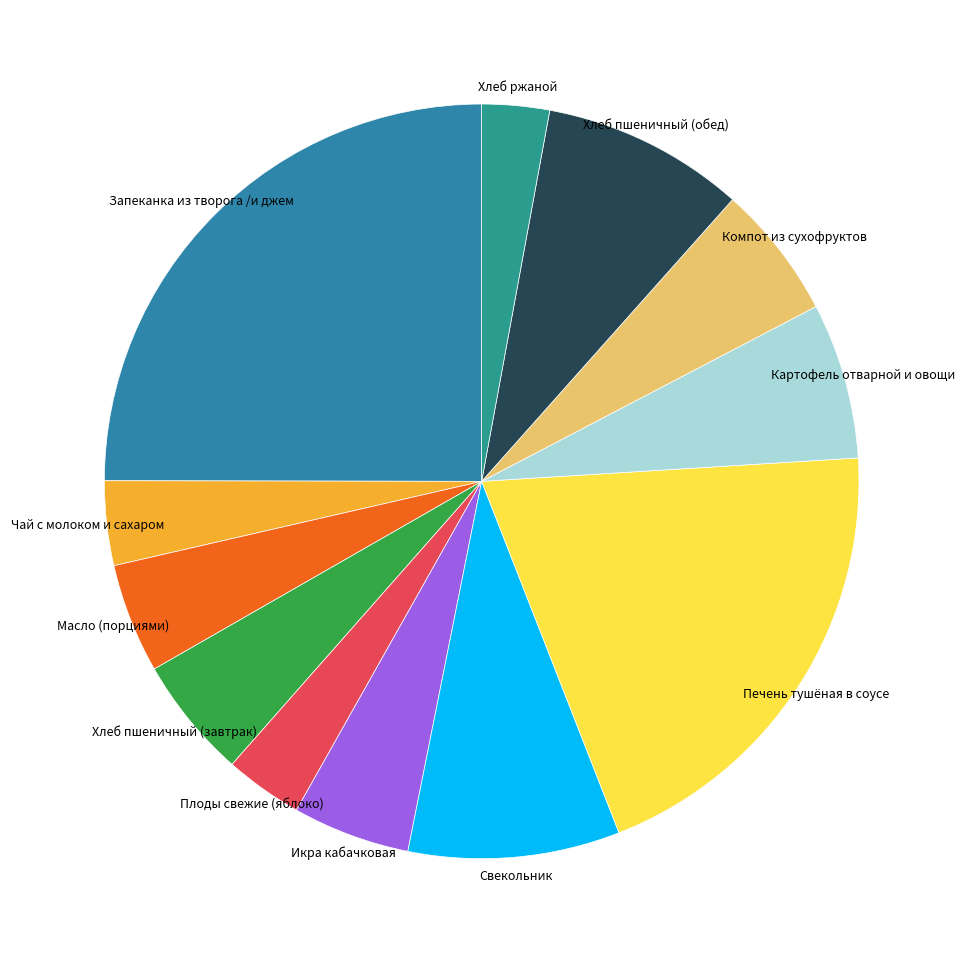

Is there any slice that represents more than half of the pie?

No